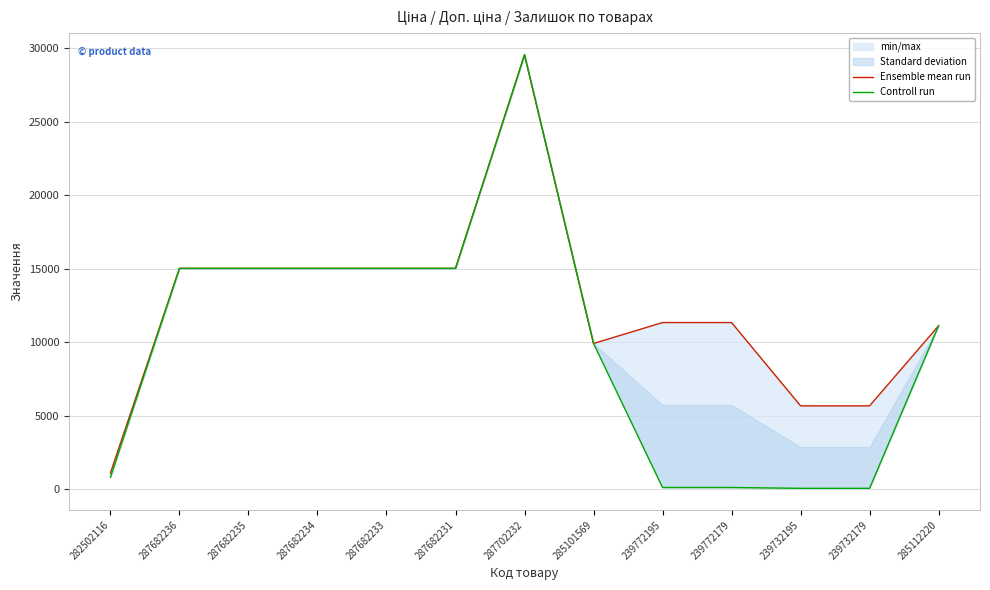

What is the label of the 11th point from the left?

239732195